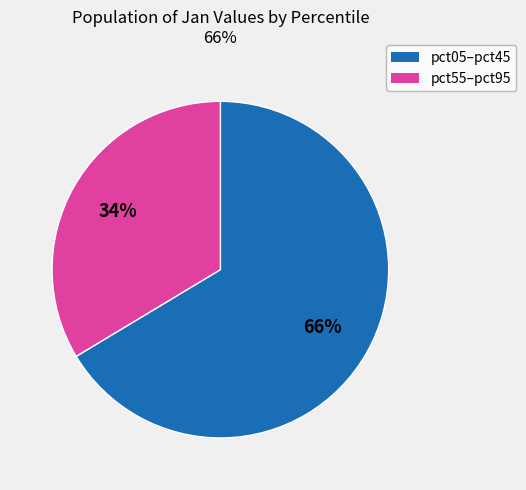

Does any single category account for the majority?

Yes